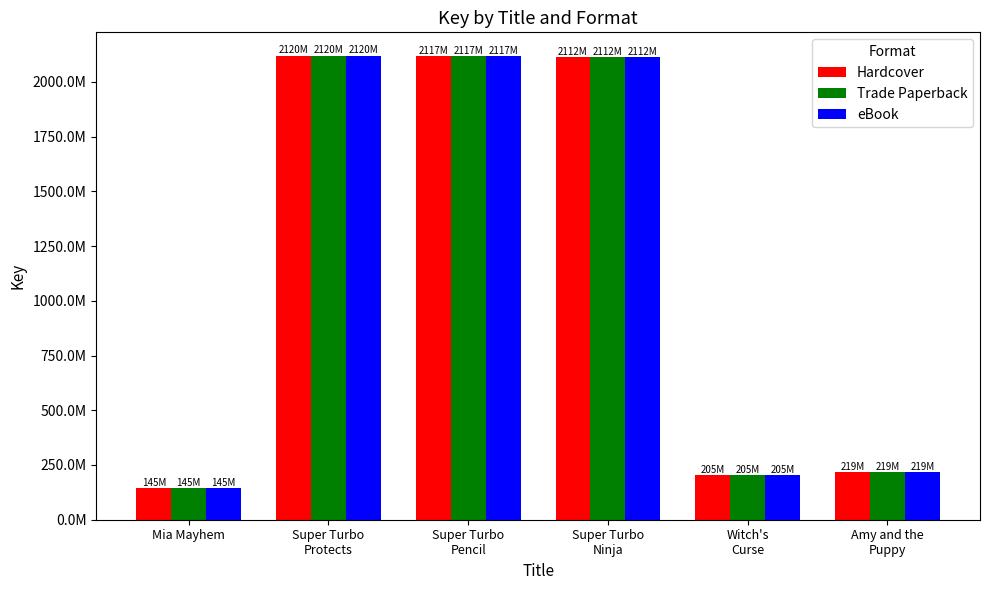

Which series has the largest total across all categories?

Hardcover